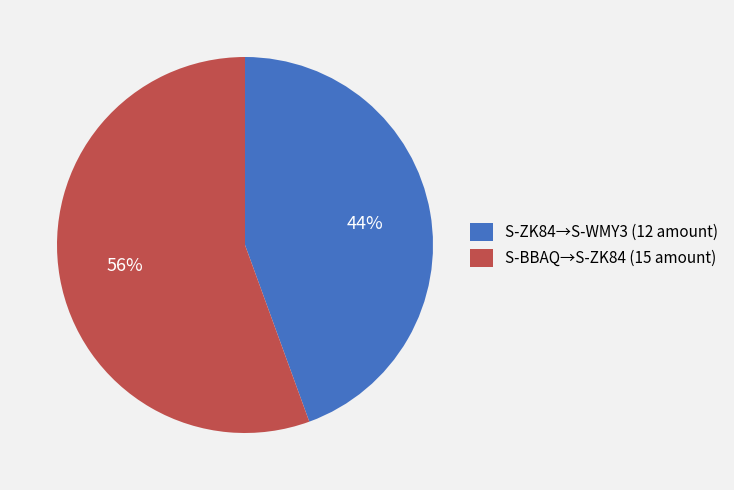

To the nearest percent, what is the average slice percentage?

50%